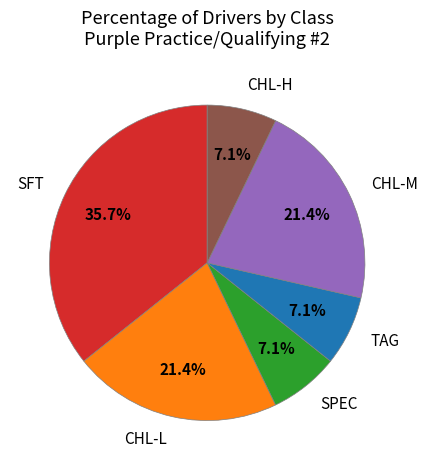

Does SPEC represent more than half of the total?

No